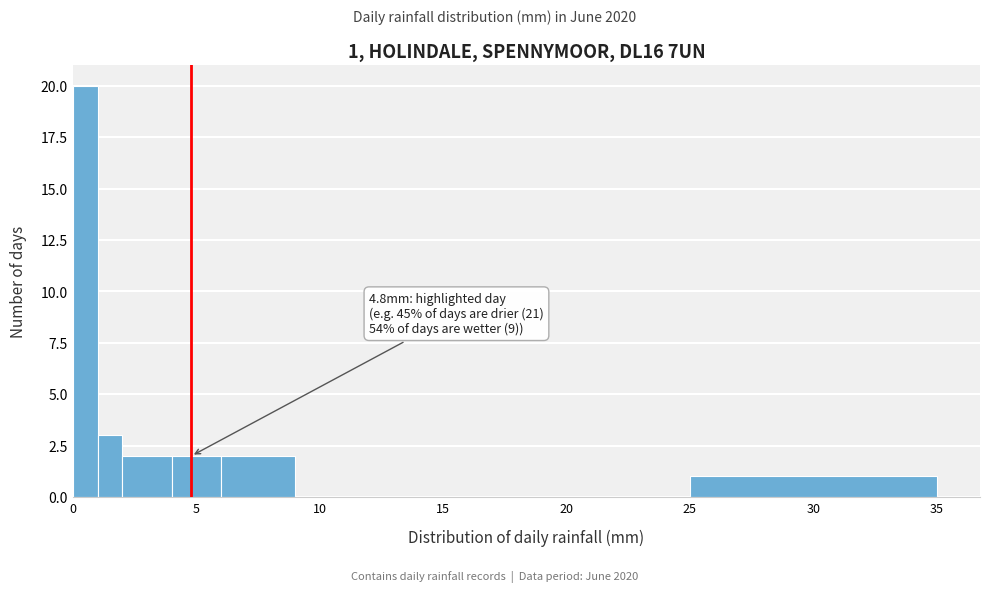

Read against the x-axis, roughly where is the centre of the tallest bar?

0.5